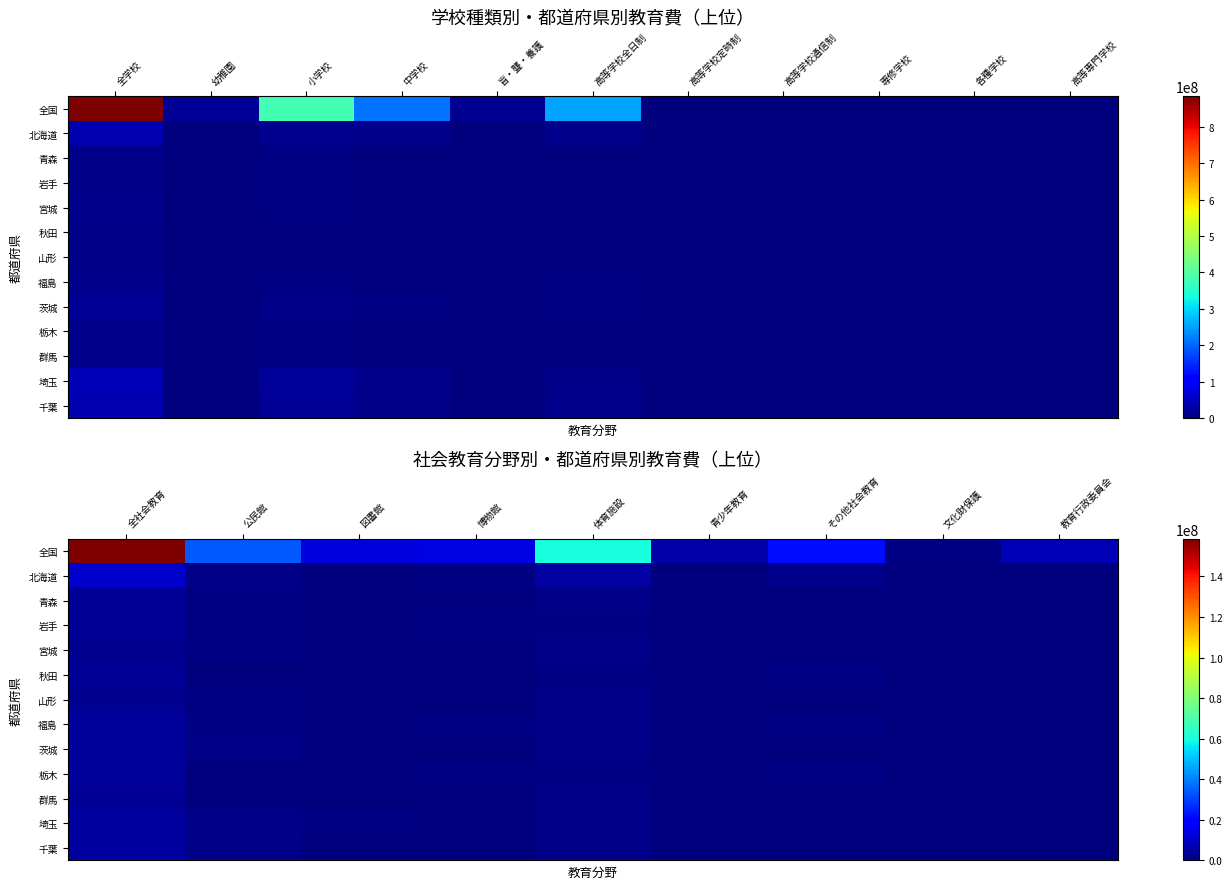

Between 公民館 and 教育行政委員会, which series saw the biggest shift?

全国